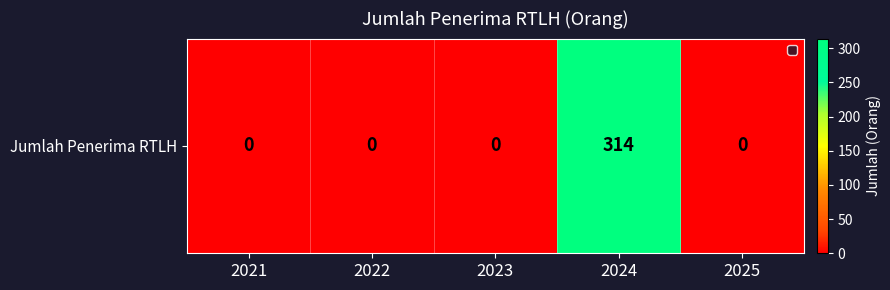

The value at 2023 is 0. True or false?

True